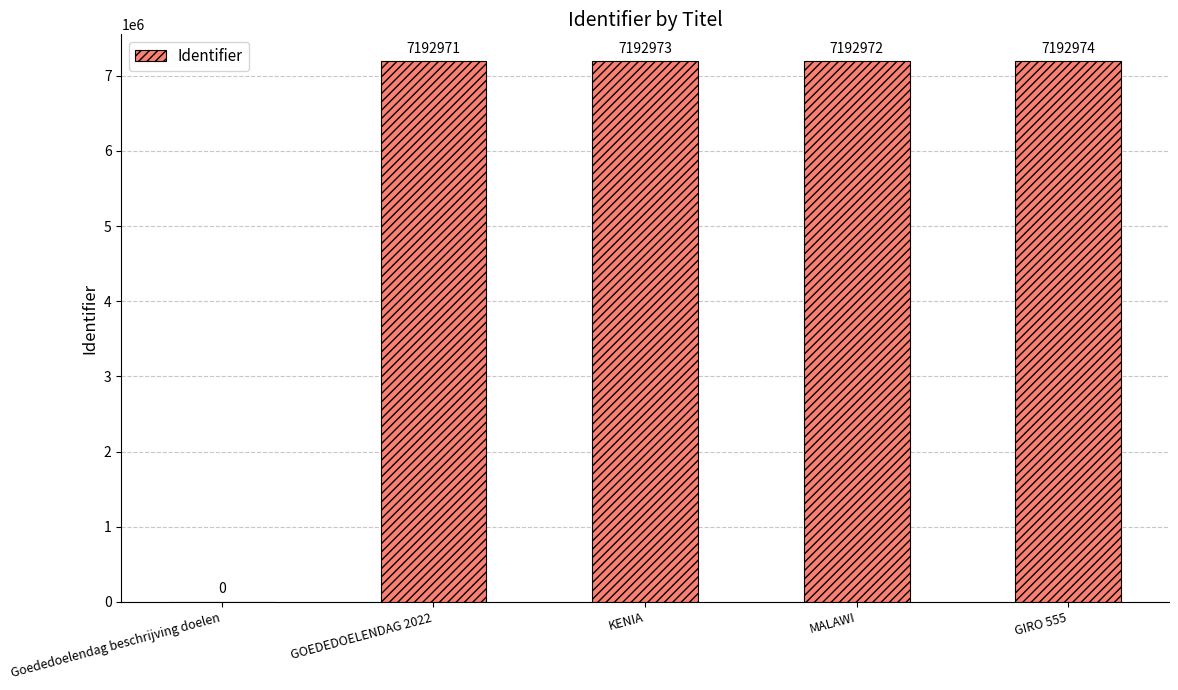

What is the sum of the values at KENIA and Goededoelendag beschrijving doelen?

7192973